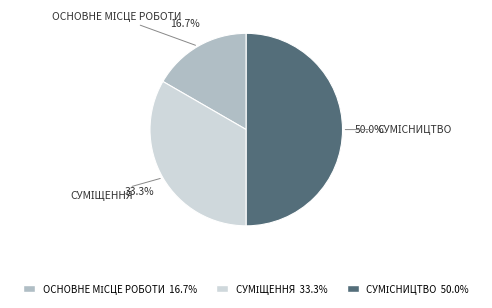

How many slices are in this pie chart?

3